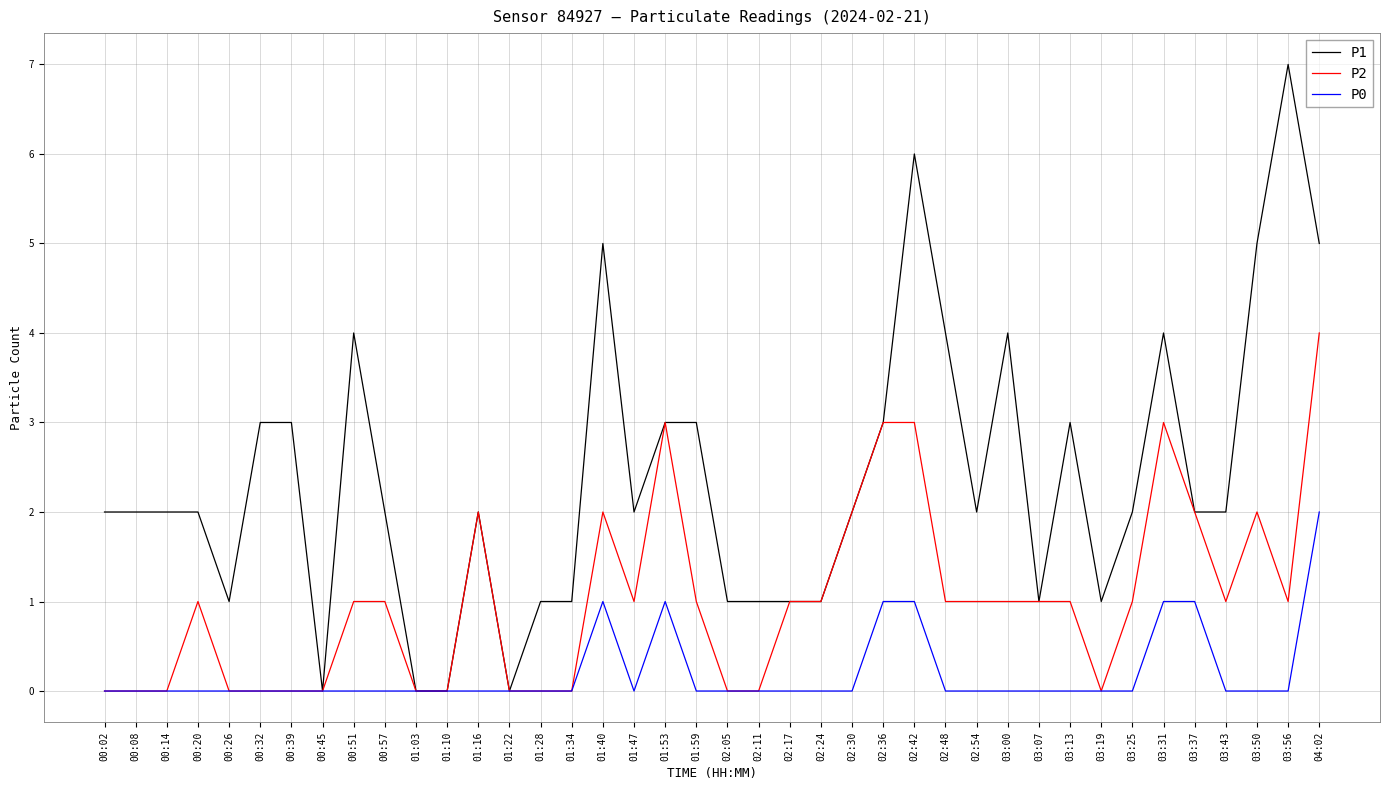

Which series has the widest spread of values?

P1